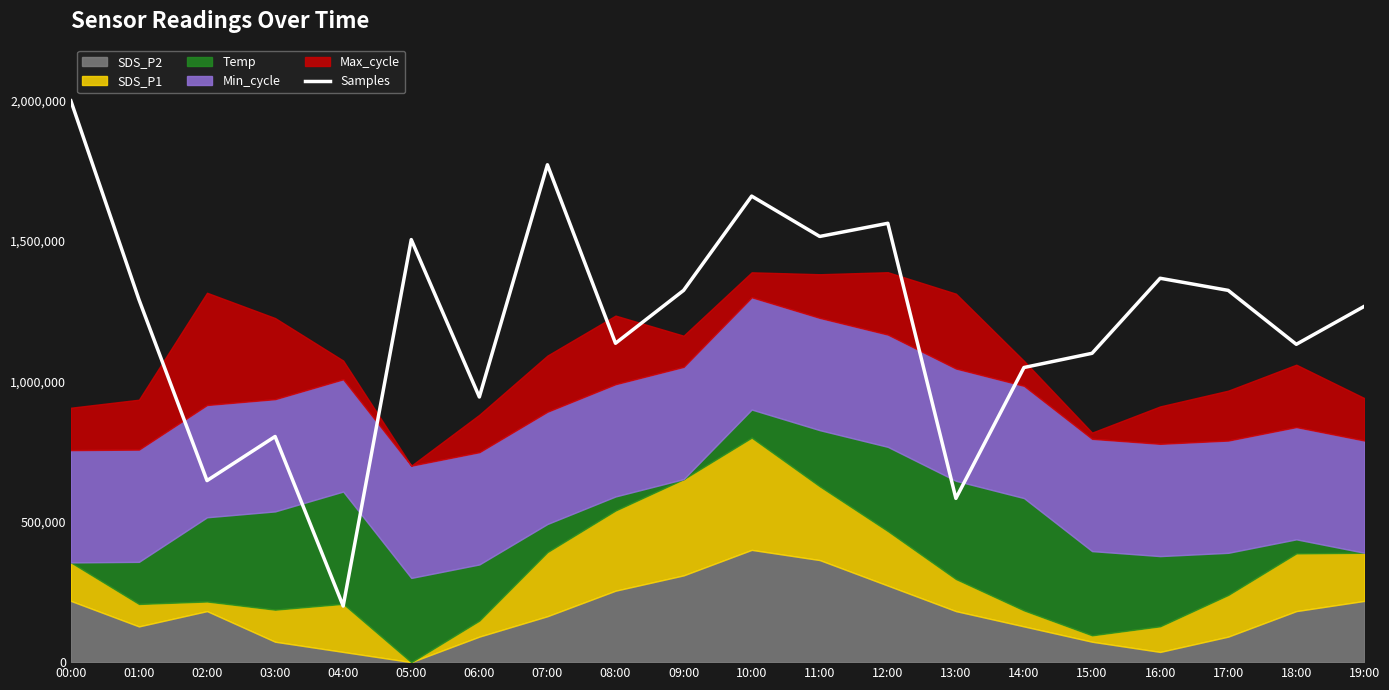

Where is the first local minimum?

02:00